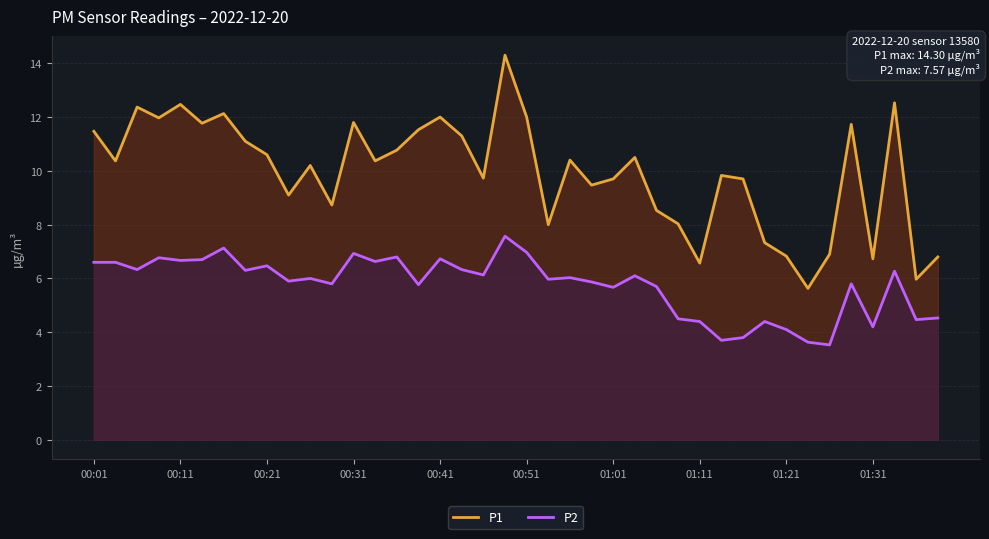

True or false: P2 and P1 intersect in this chart.

False